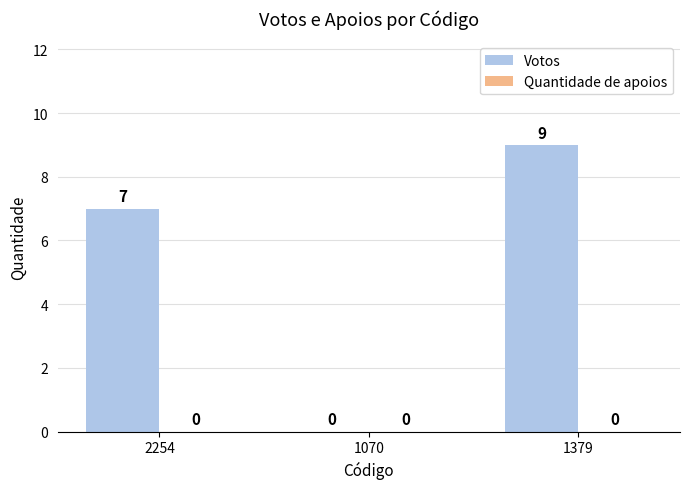

Reading left to right, transcribe all the data shown in this chart.

2254=7	1070=0	1379=9